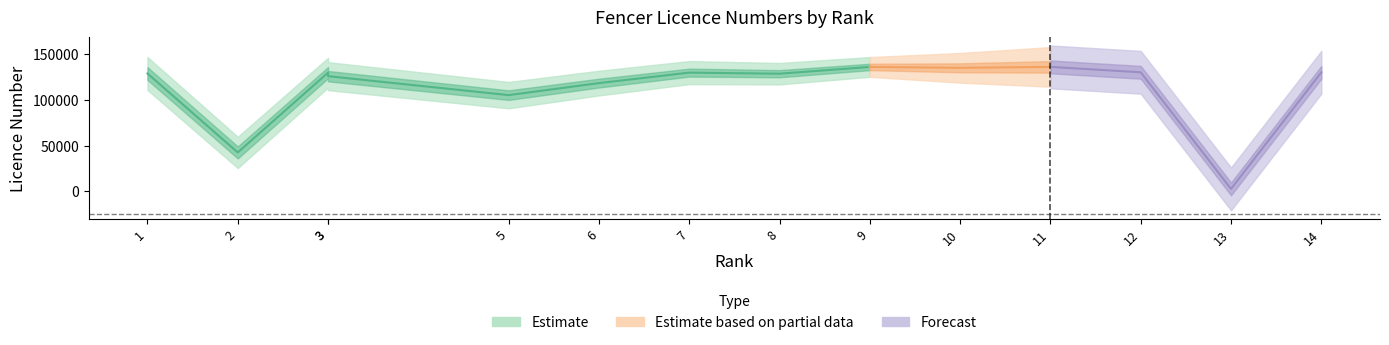

Between 10 and 6, which is larger?

10